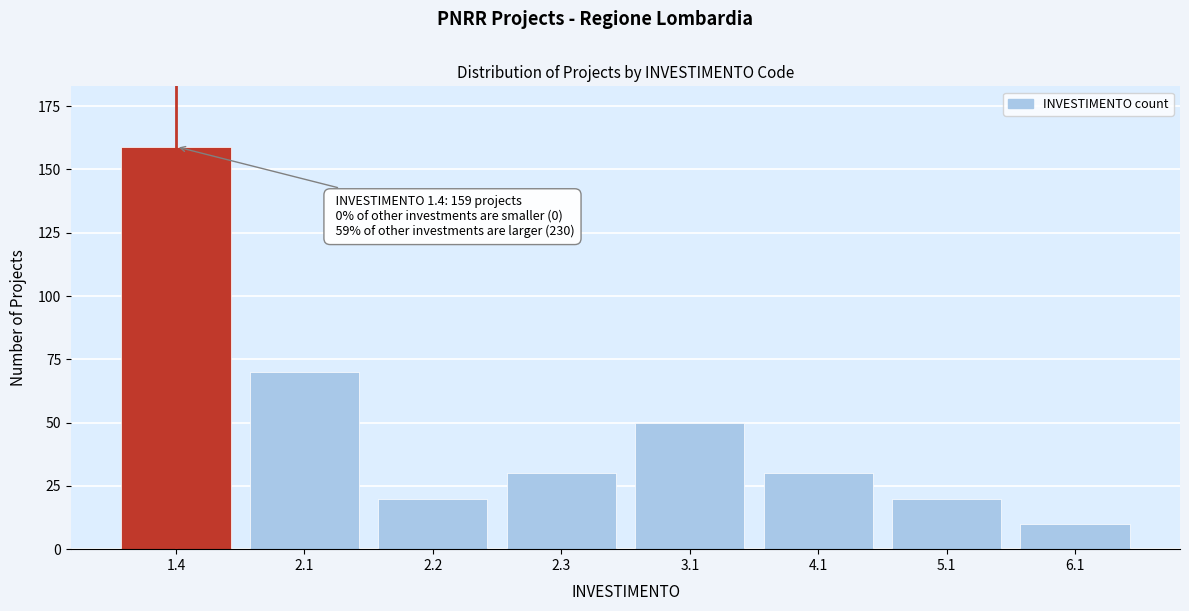

Reading right to left, transcribe all the data shown in this chart.

10	20	30	50	30	20	70	159